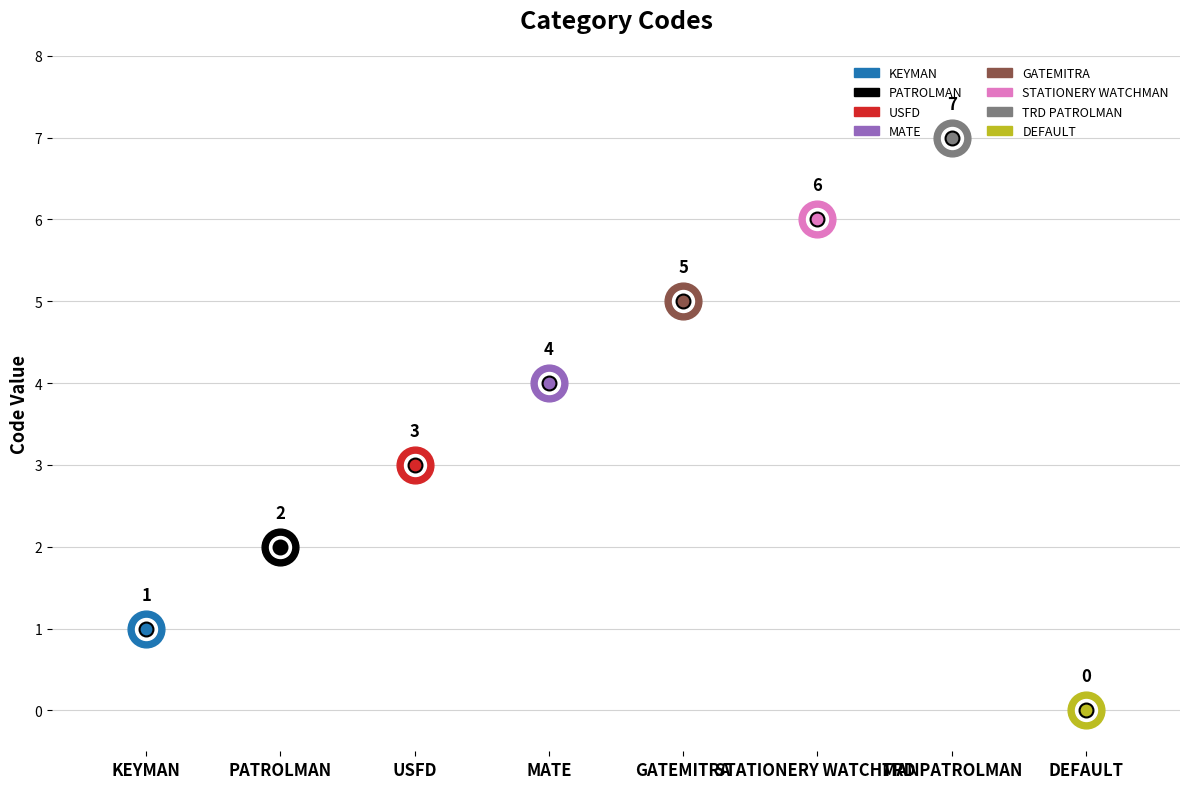

What is the change in value from STATIONERY WATCHMAN to DEFAULT?

-6